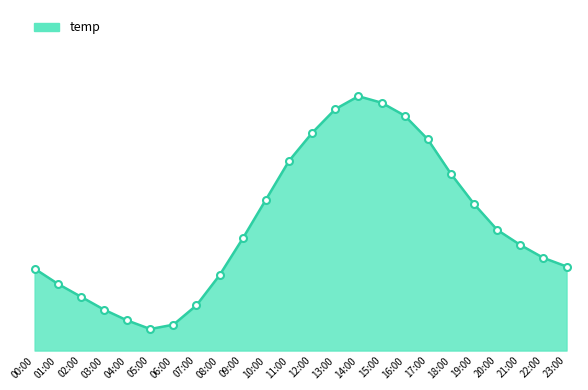

True or false: the data shows 2.4 at 21:00.

False